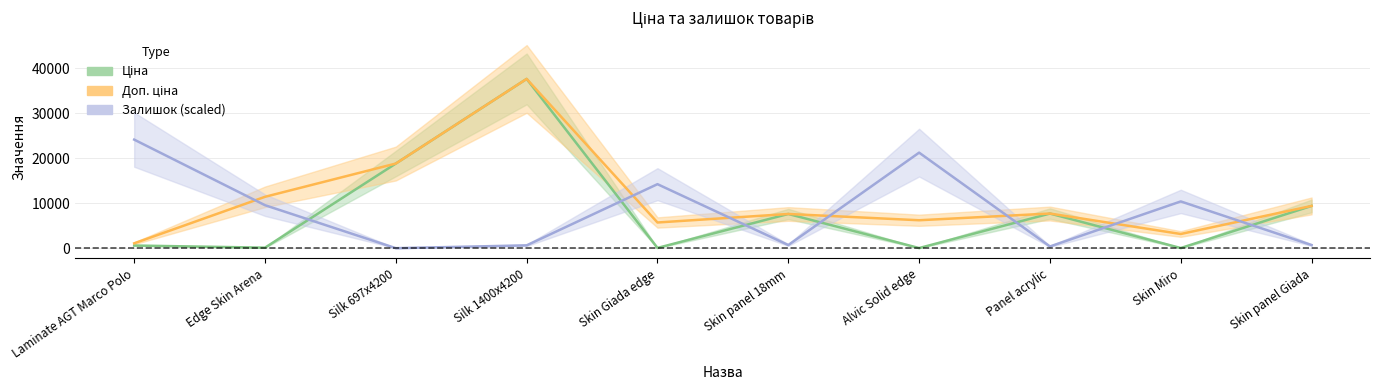

Which has a higher value, Skin panel Giada or Panel acrylic?

Skin panel Giada